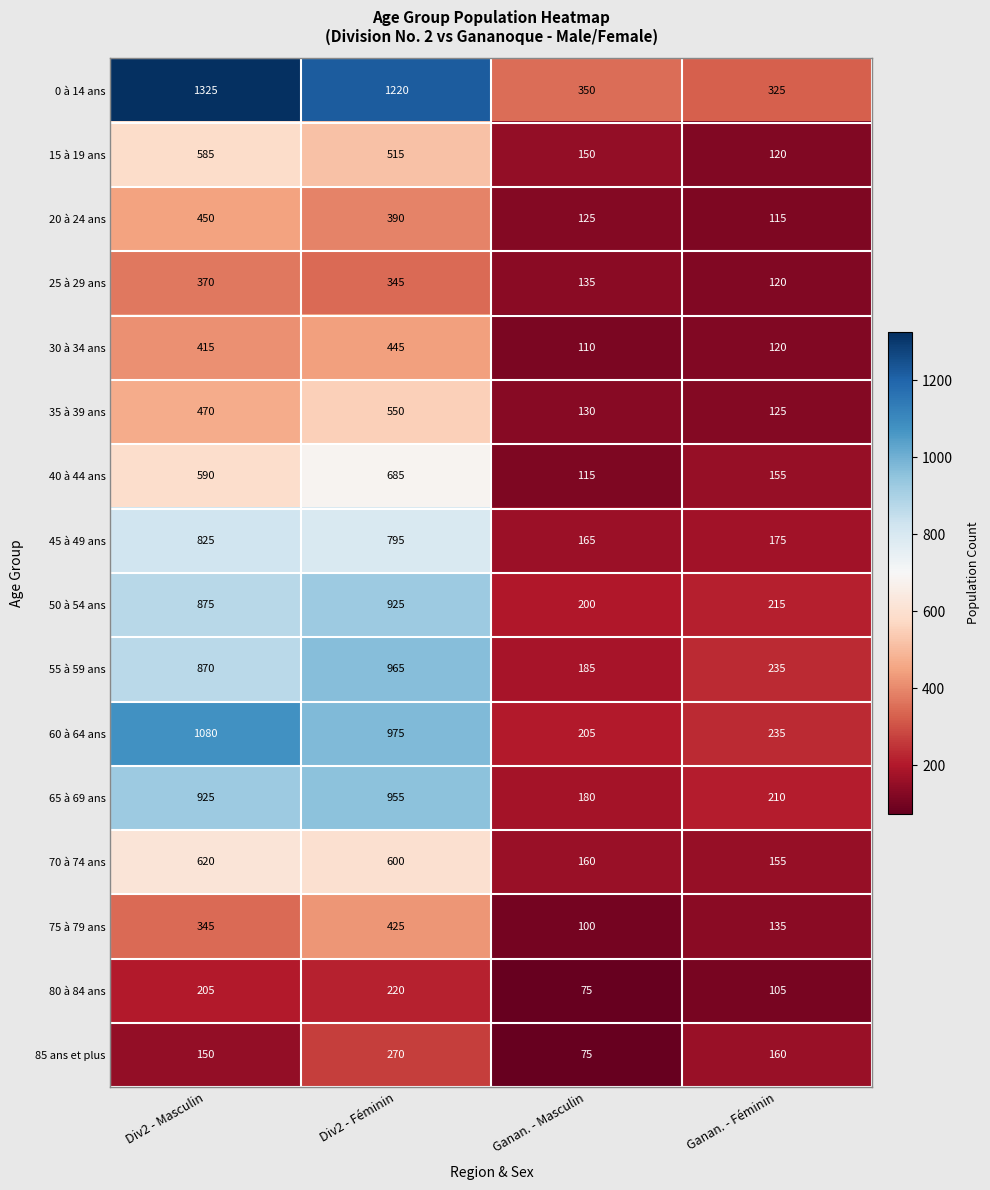

Count the number of categories in the chart.

4